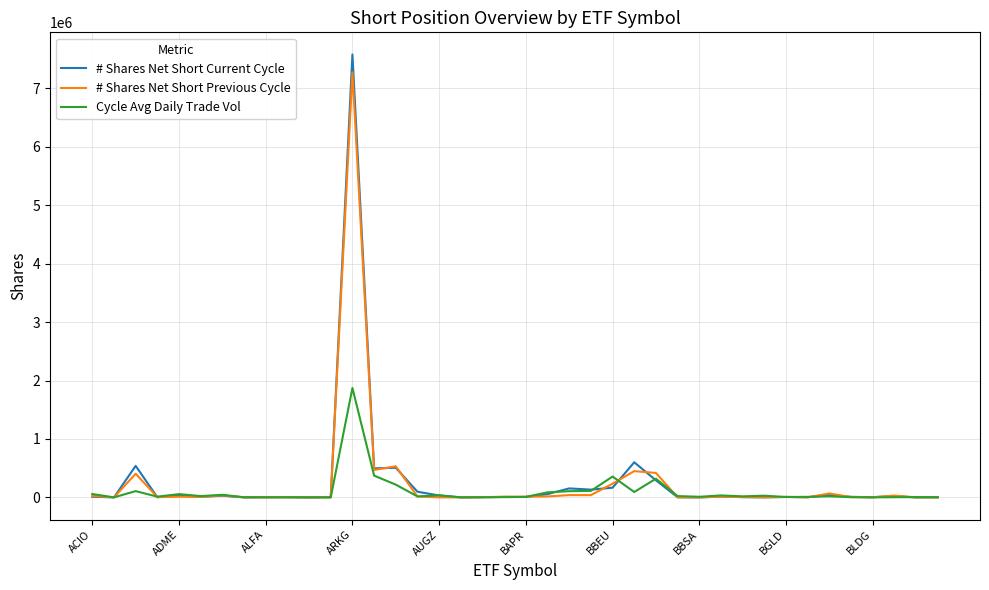

Which series has the largest range (max minus min)?

# Shares Net Short Current Cycle